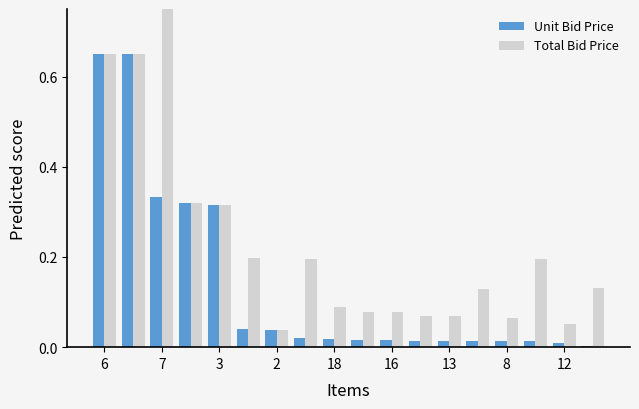

List the series in order of their peak value, lowest first.

Unit Bid Price, Total Bid Price